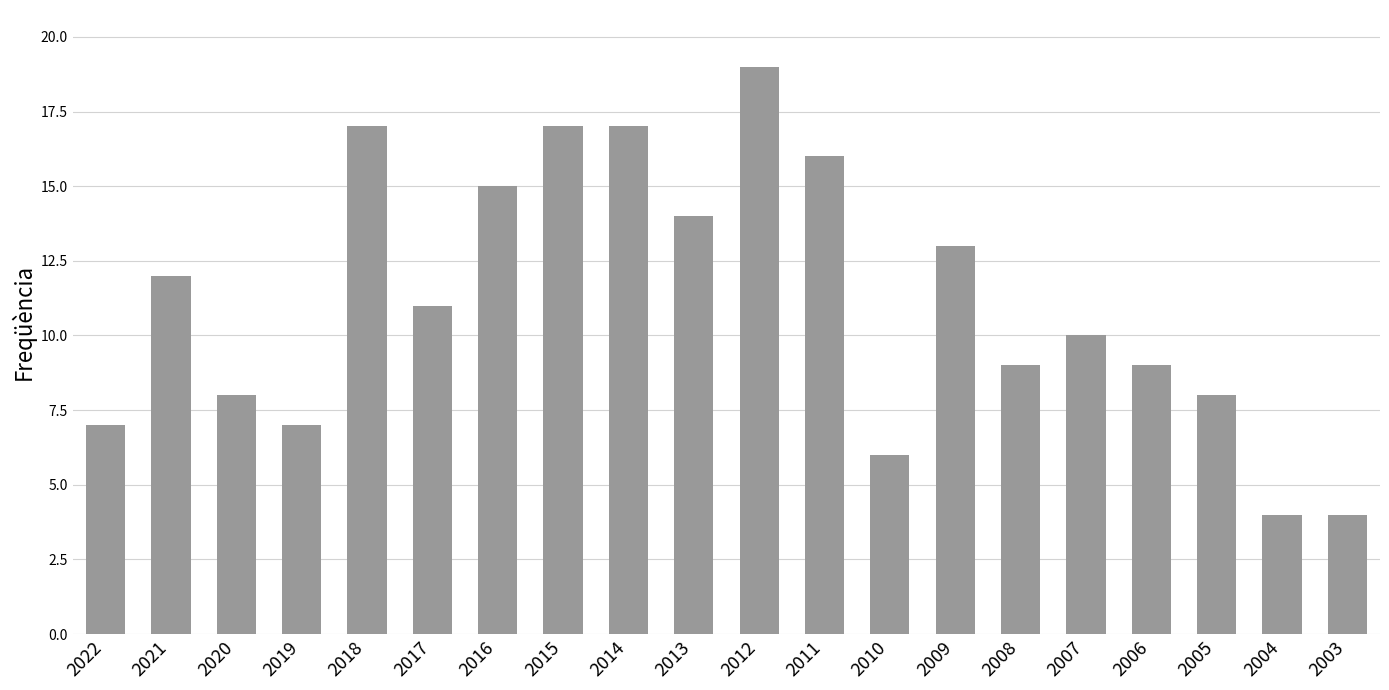

What is the sum of the values at 2004 and 2010?

10